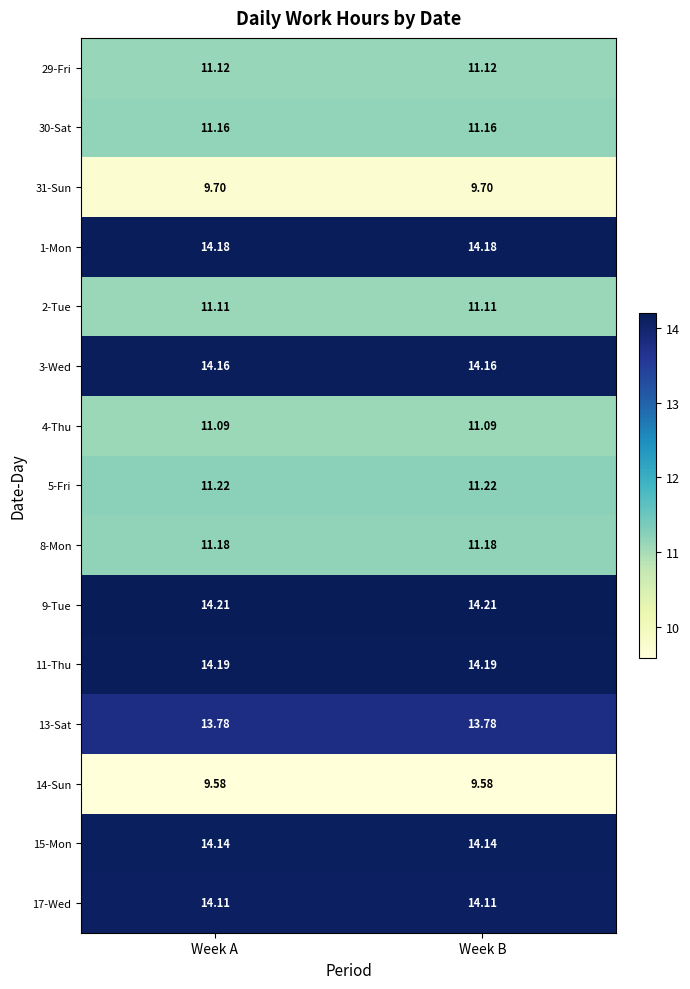

Is the value of 14-Sun at Week B greater than the value of 17-Wed at Week B?

No